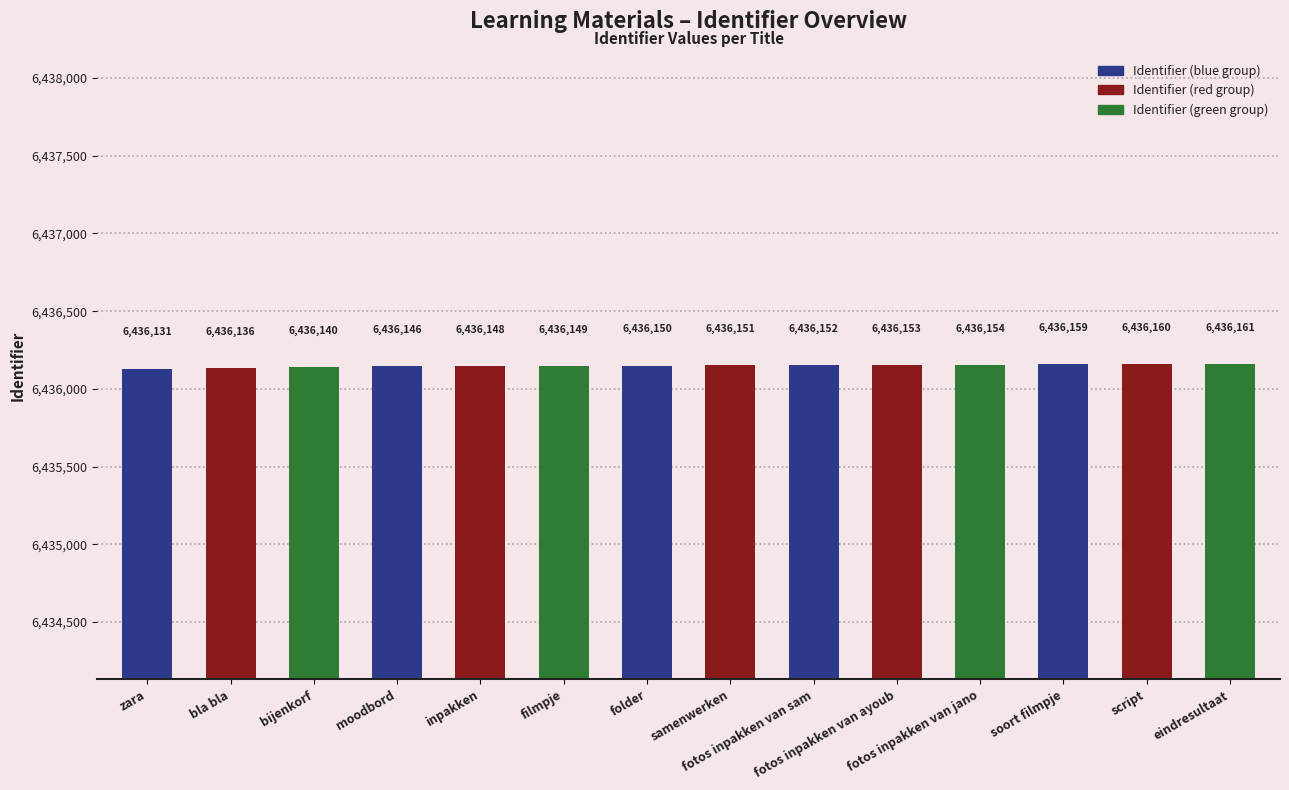

The chart shows a value of 6436150 at folder. True or false?

True